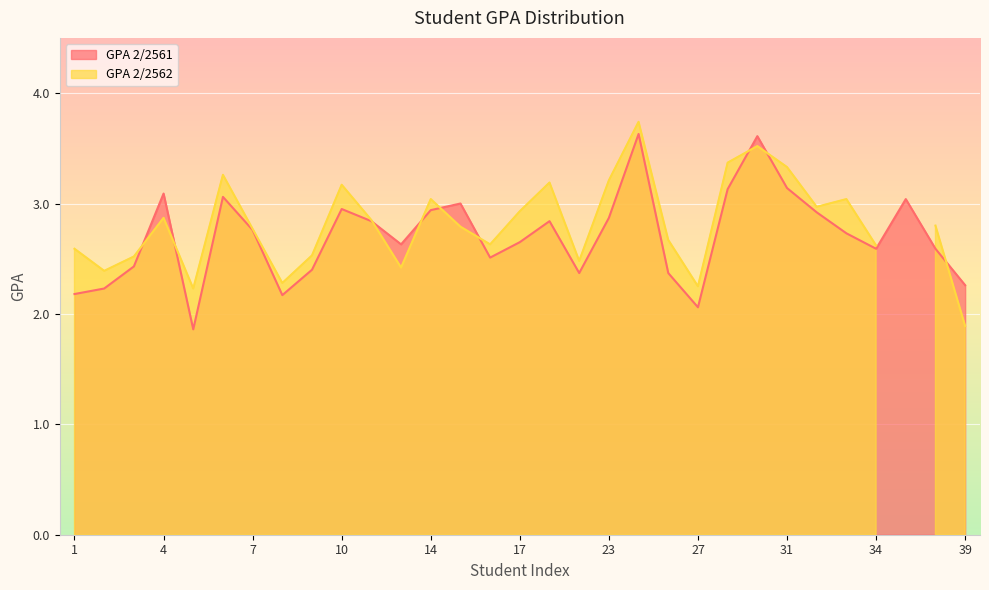

Which category has the lowest value across all series?

5